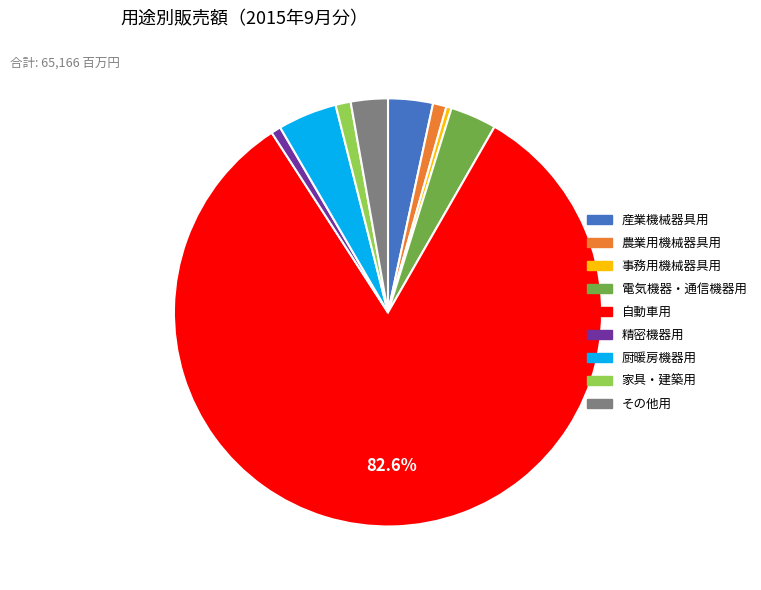

What is the largest slice in the pie chart?

自動車用